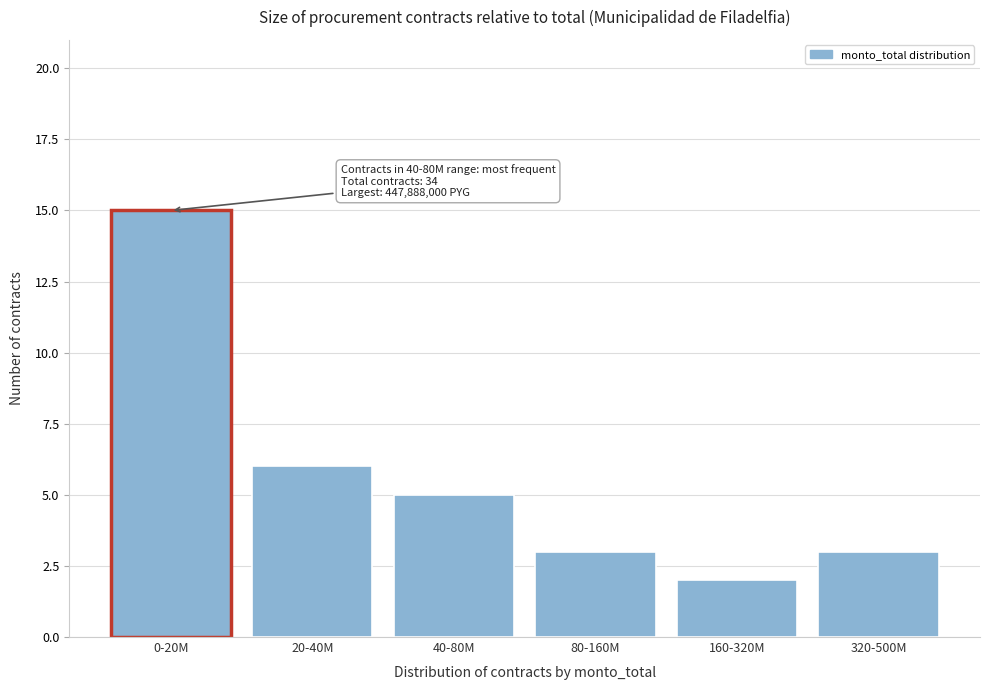

Reading left to right, transcribe all the data shown in this chart.

15	6	5	3	2	3